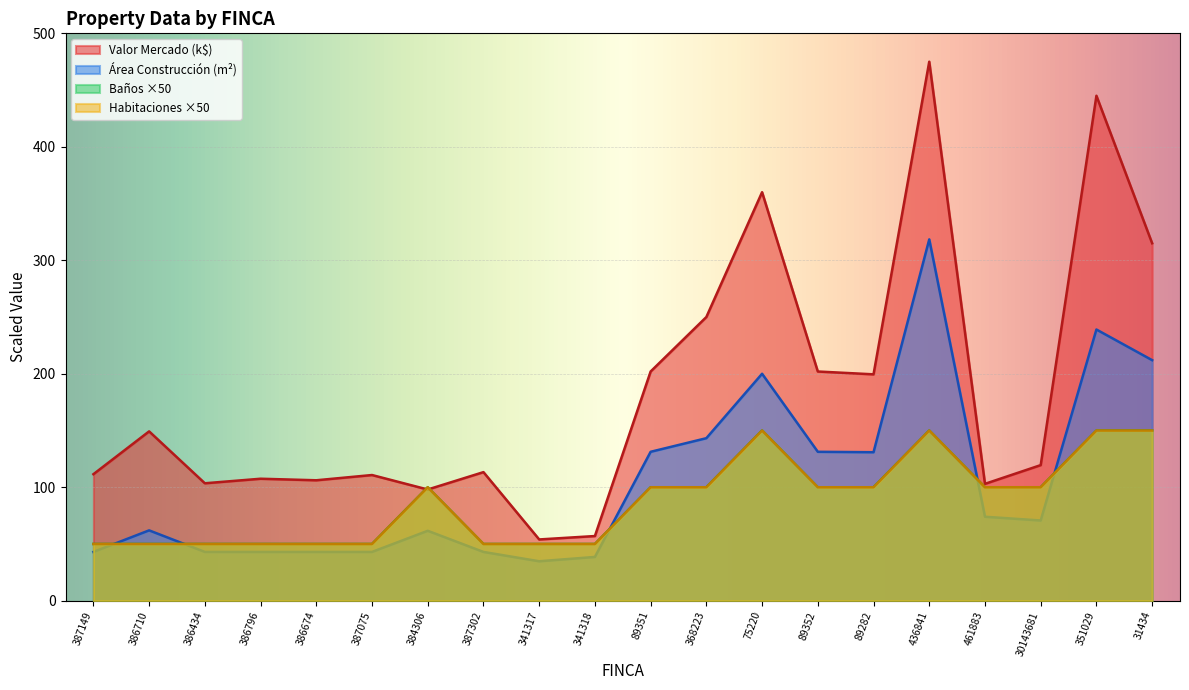

How many series are shown in this chart?

4